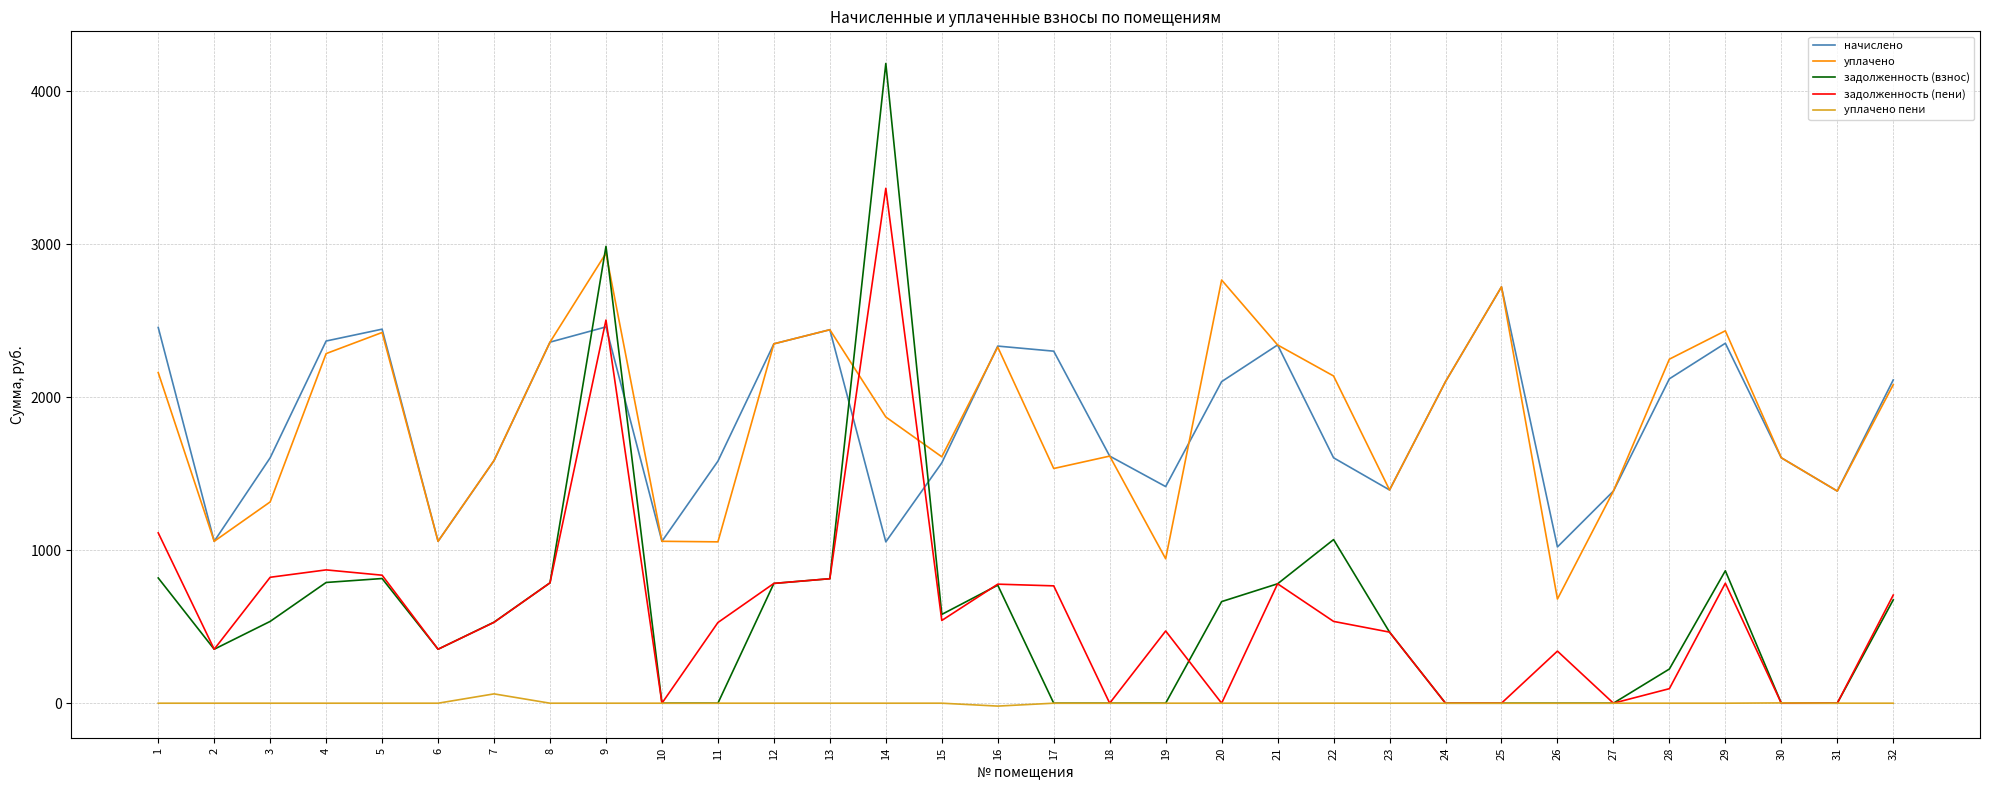

At which label does задолженность (пени) first exceed 534?

1